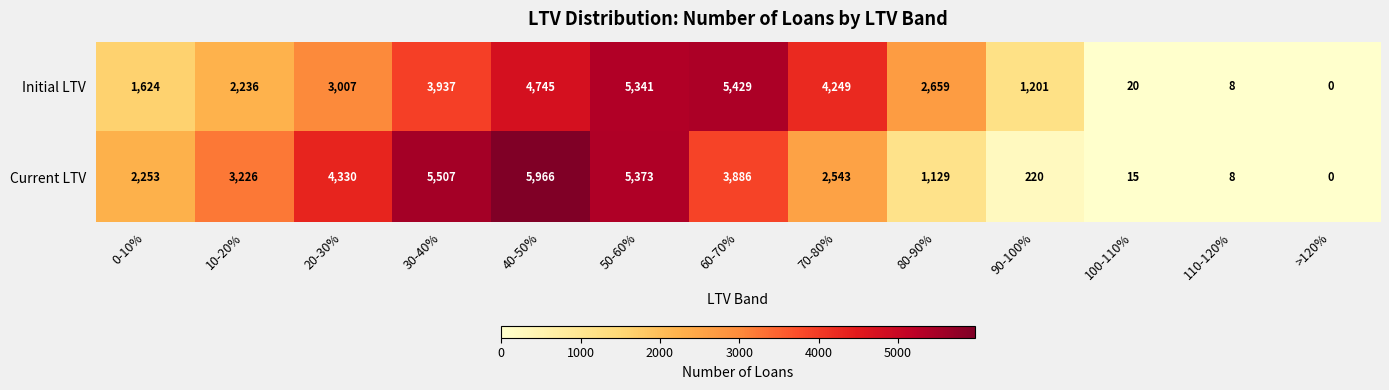

The Current LTV series shows 362 at 90-100%. True or false?

False